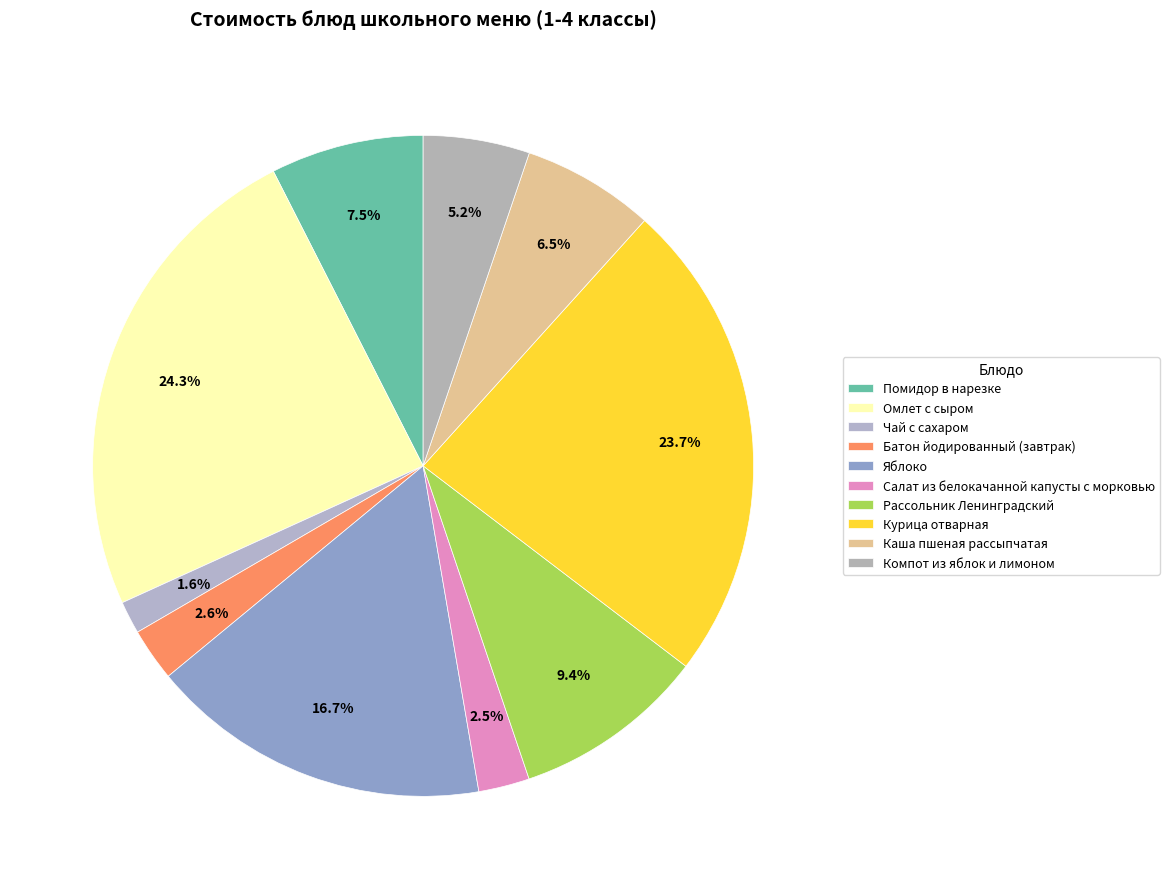

The Рассольник Ленинградский slice represents 21% of the pie. True or false?

False